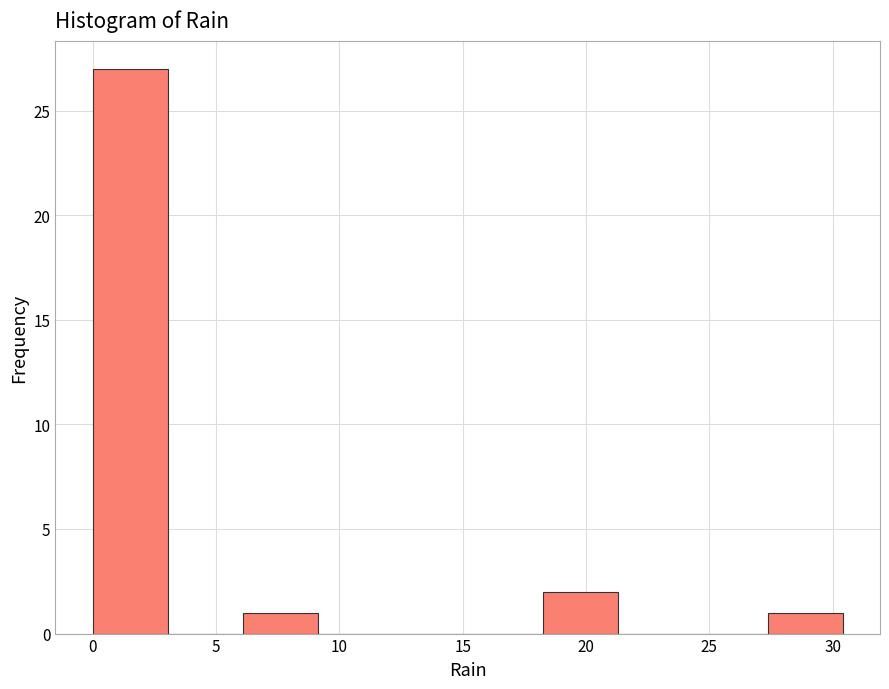

Reading left to right, transcribe this chart: for each bar, give the range it covers on the x-axis and its height. Neither the bar edges nor the heights are printed on the chart, so give them approximately, as read against the axes.

0.0 to 3.0: 27
3.0 to 6.0: 0
6.0 to 9.0: 1
9.0 to 12.0: 0
12.0 to 15.0: 0
15.0 to 18.0: 0
18.0 to 21.5: 2
21.5 to 24.5: 0
24.5 to 27.5: 0
27.5 to 30.5: 1